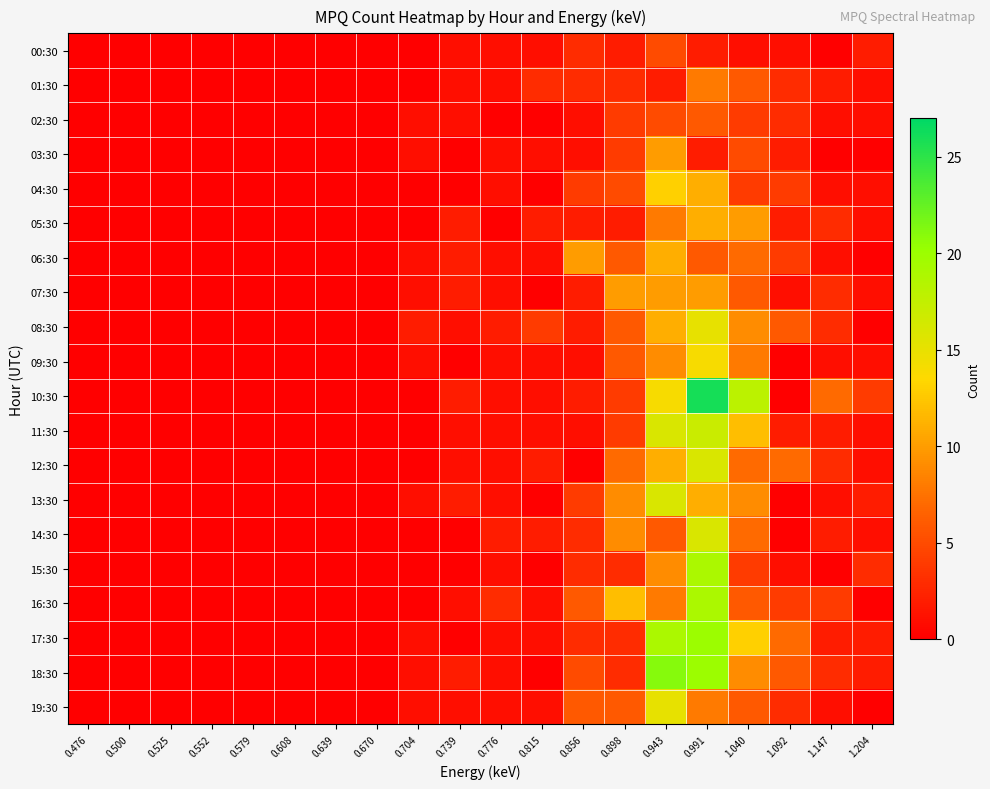

Which series has the largest range (max minus min)?

10:30